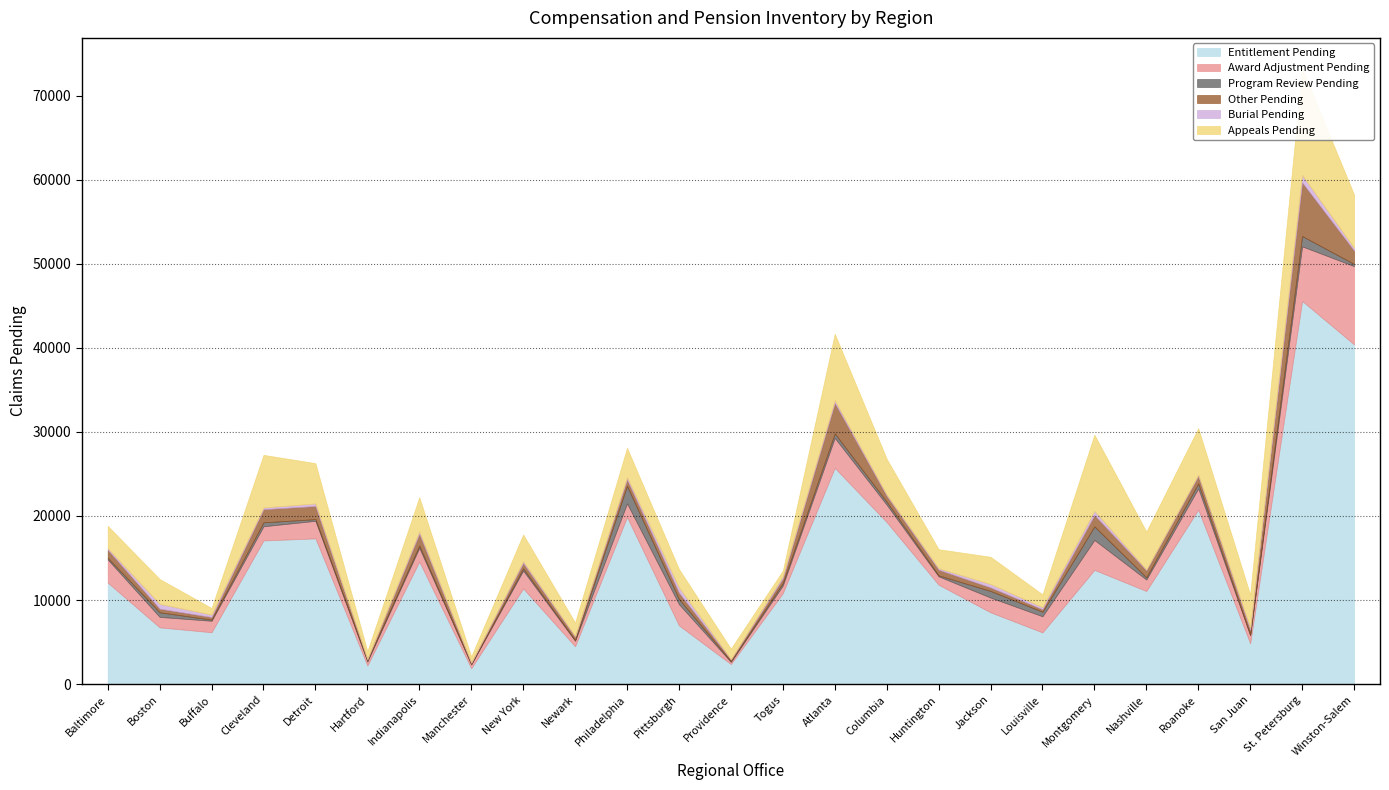

Does the chart have visible grid lines?

No